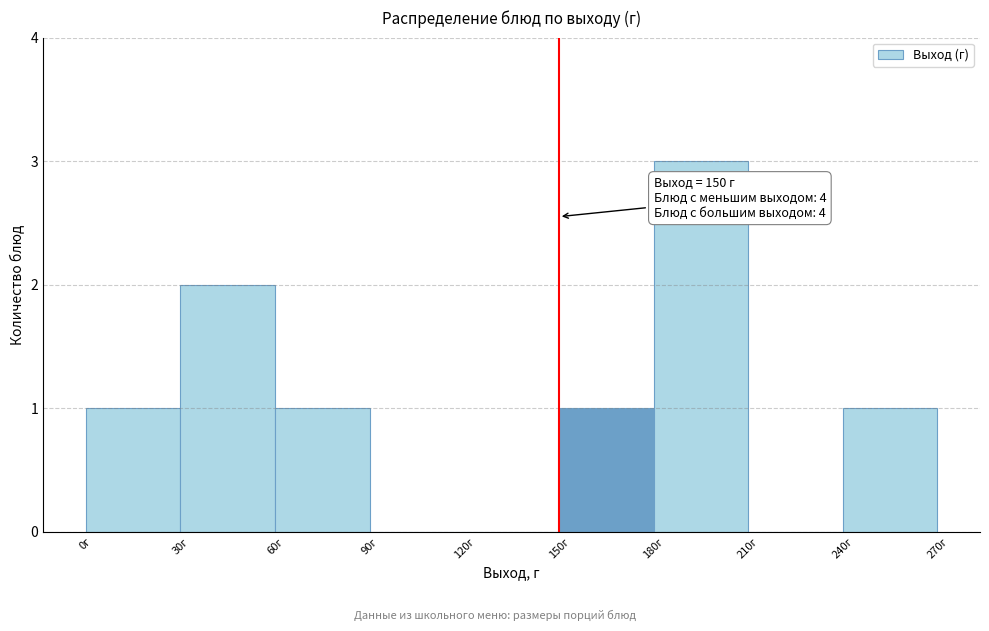

Over which range of the x-axis is the bar tallest?

180 to 210